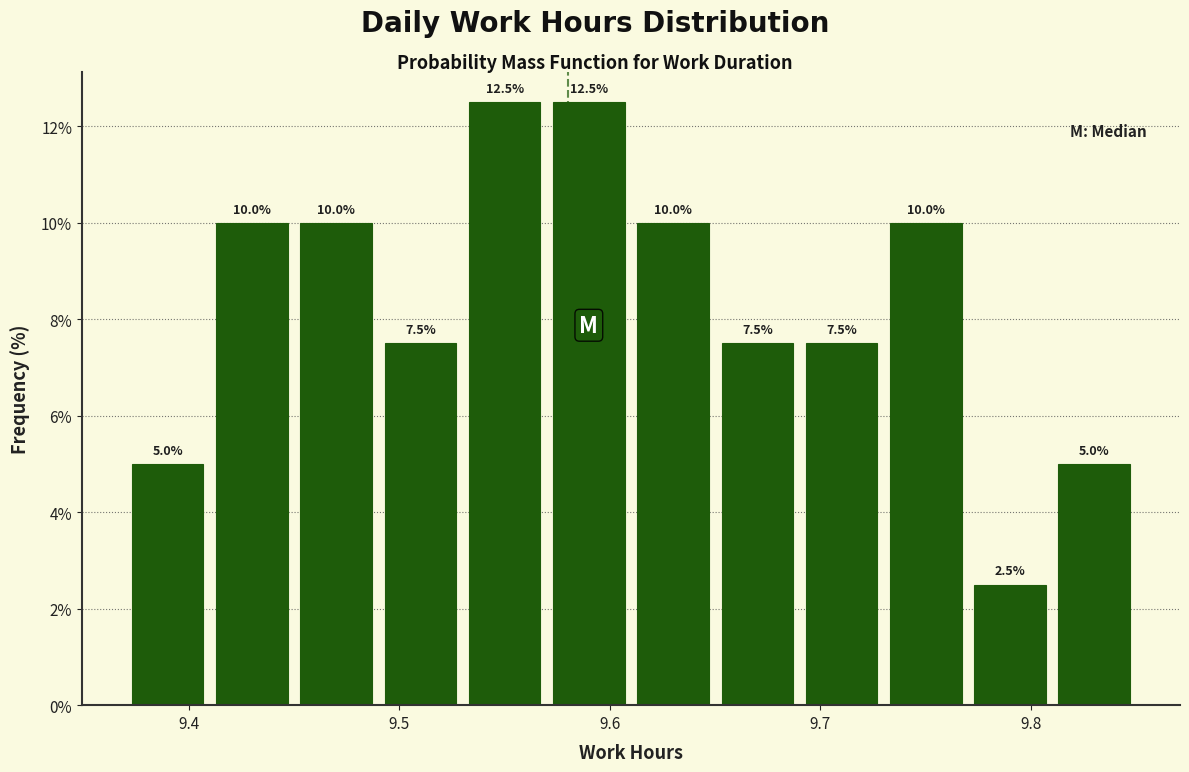

Reading left to right, list every bar in this chart as the range it spans on the x-axis followed by its height.

9.37 to 9.41: 5.0
9.41 to 9.45: 10.0
9.45 to 9.49: 10.0
9.49 to 9.53: 7.5
9.53 to 9.57: 12.5
9.57 to 9.61: 12.5
9.61 to 9.65: 10.0
9.65 to 9.69: 7.5
9.69 to 9.73: 7.5
9.73 to 9.77: 10.0
9.77 to 9.81: 2.5
9.81 to 9.85: 5.0